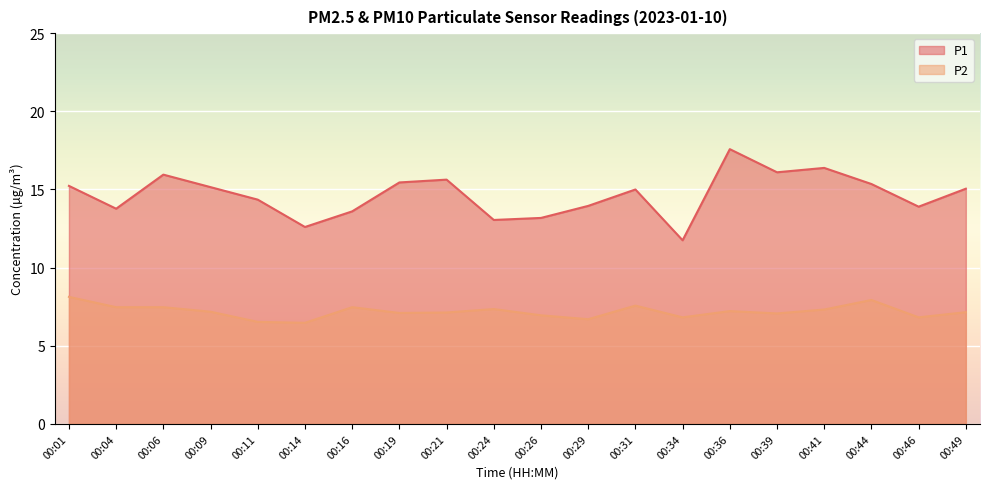

The value of P1 at 00:16 is 22.4. True or false?

False